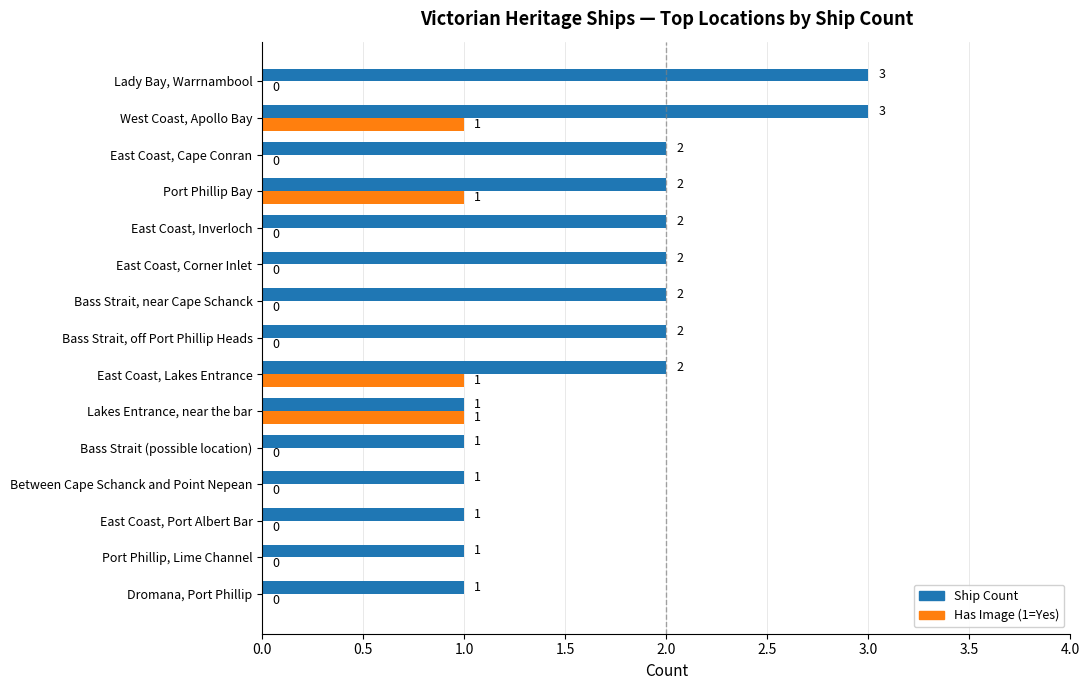

Is the value of Ship Count at Between Cape Schanck and Point Nepean greater than the value of Has Image (1=Yes) at East Coast, Port Albert Bar?

Yes